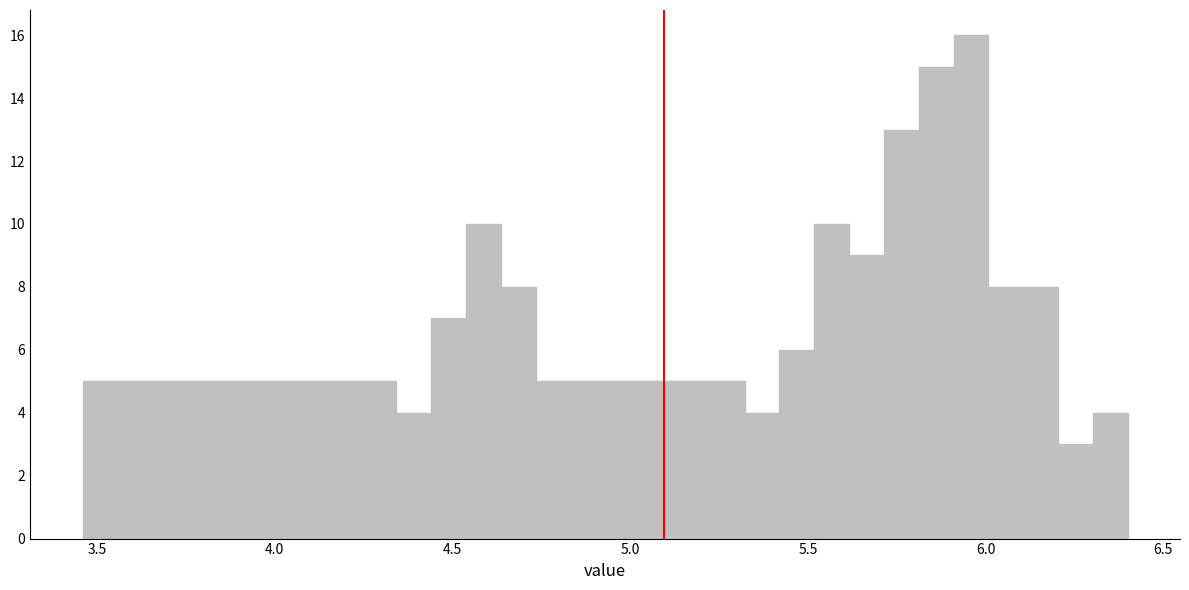

Around what value on the x-axis is the tallest bar? Give the approximate position of its centre, as read against the axis.

5.95